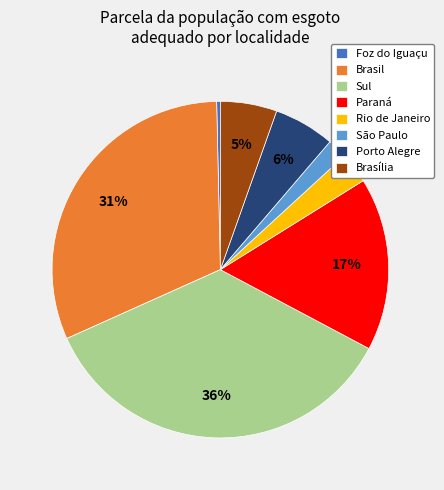

Which category has the biggest portion of the pie?

Sul